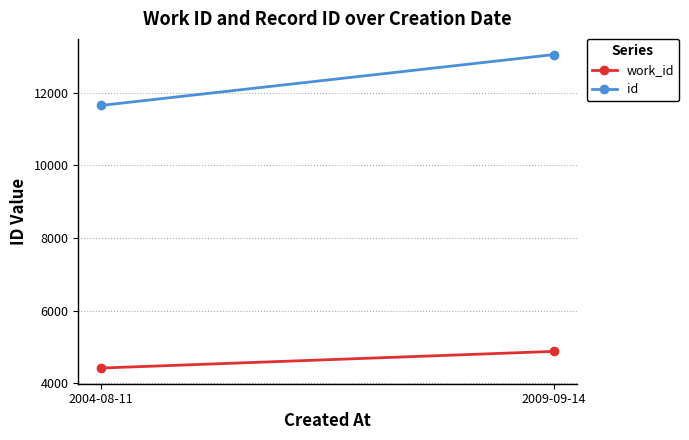

Which series has the largest total across all categories?

id